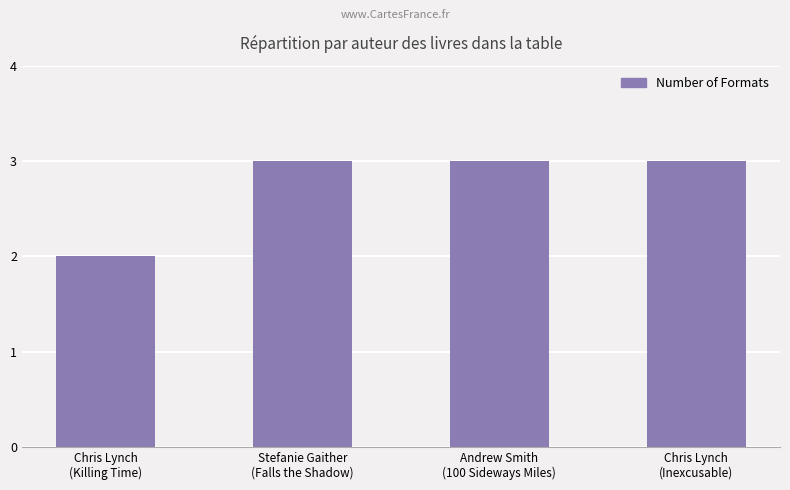

What is the label of the 4th bar from the right?

Chris Lynch
(Killing Time)